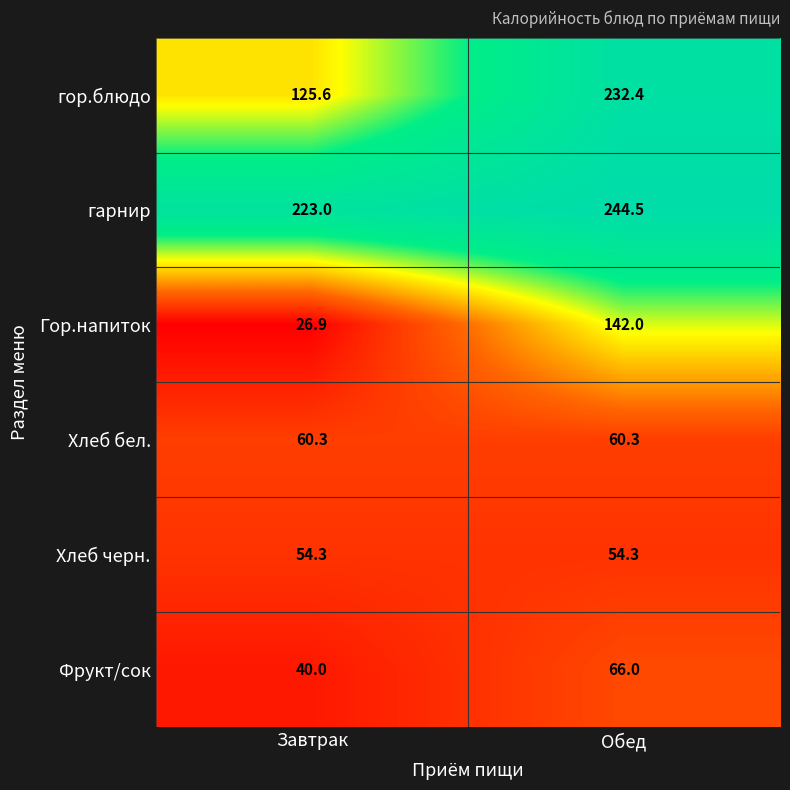

The value of гарнир at Обед is 244.5. True or false?

True